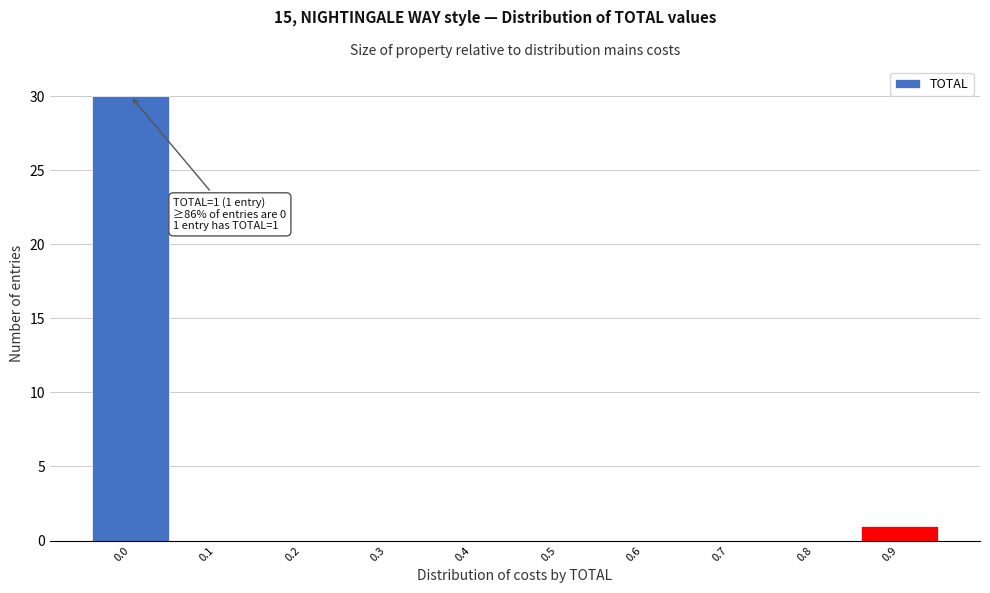

Reading left to right, extract all data points from this chart.

0.0=30	0.1=0	0.2=0	0.3=0	0.4=0	0.5=0	0.6=0	0.7=0	0.8=0	0.9=1